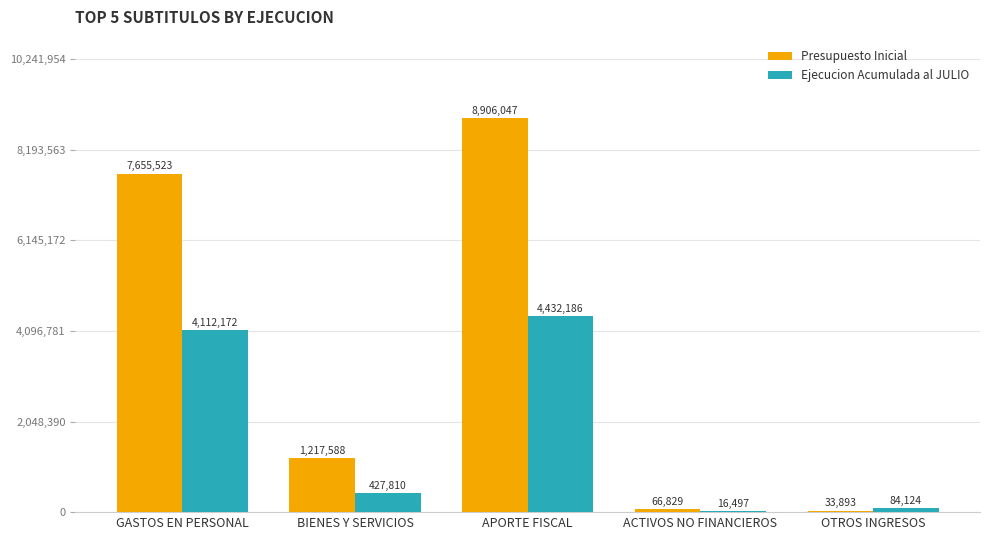

What are all the series names shown in the legend?

Presupuesto Inicial, Ejecucion Acumulada al JULIO